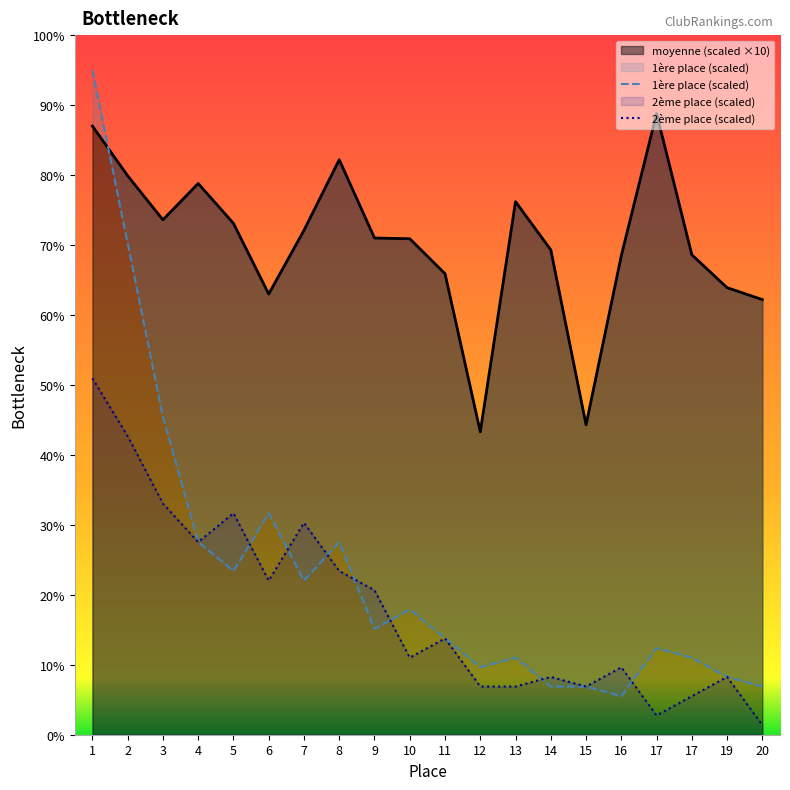

At which label is 1ère place closest to 50?

3